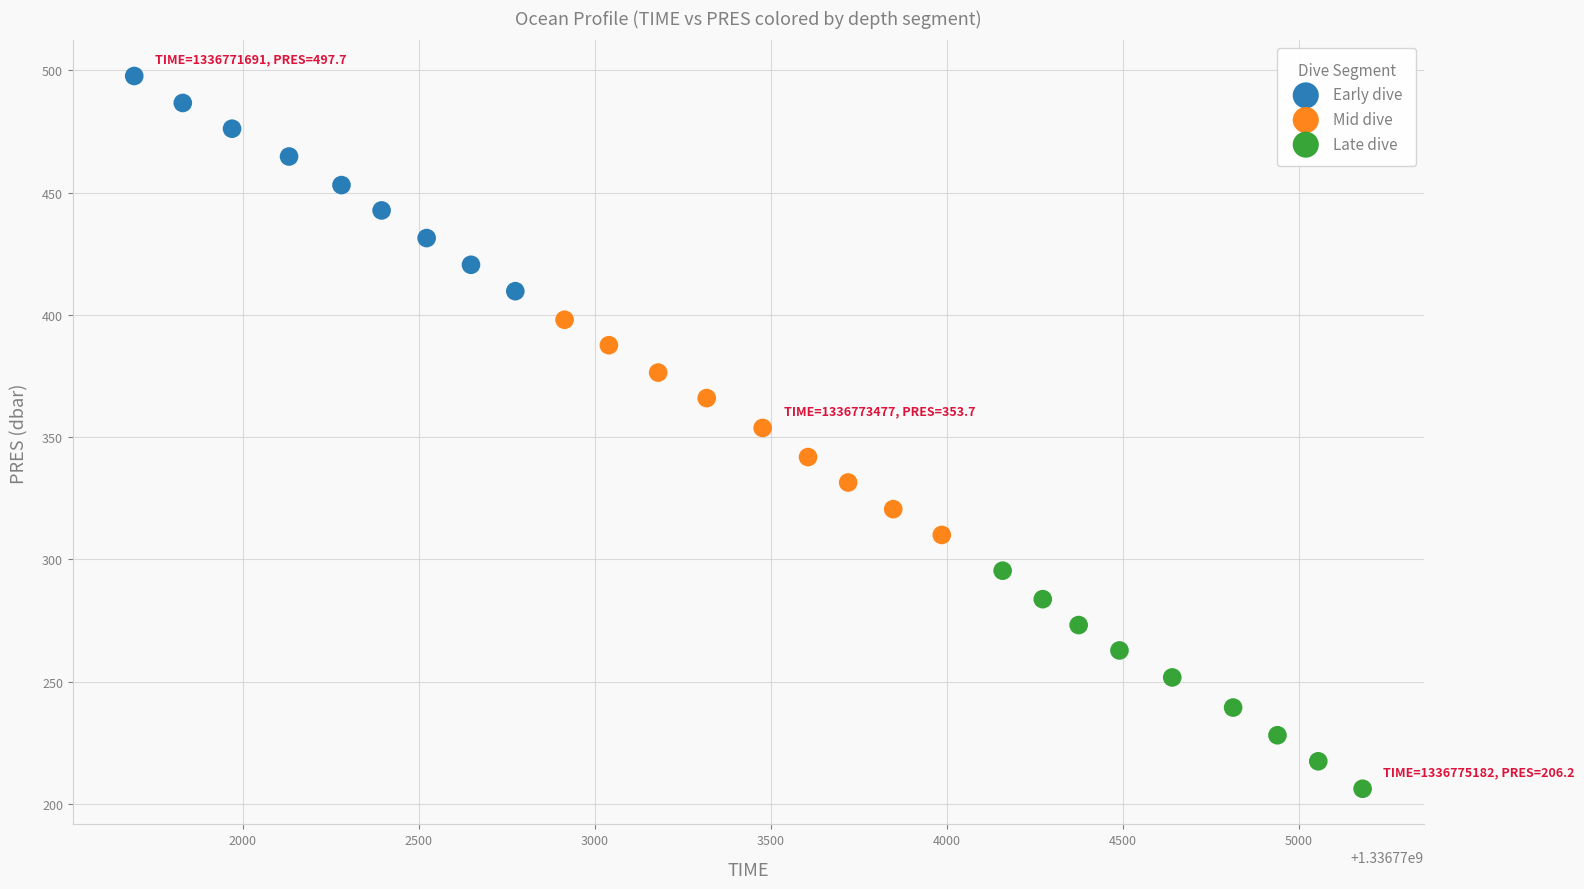

Which series has the widest spread of Y values?

Late dive